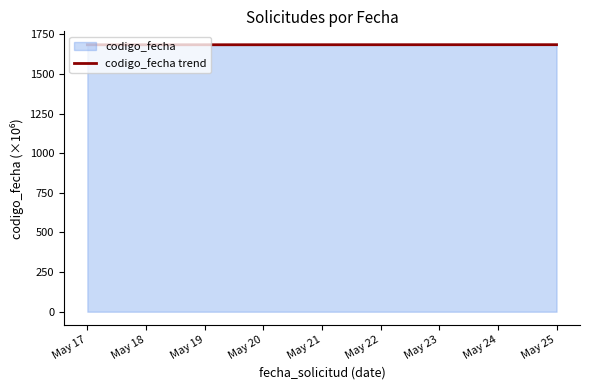

What is the difference between the second highest and minimum values?

0.4